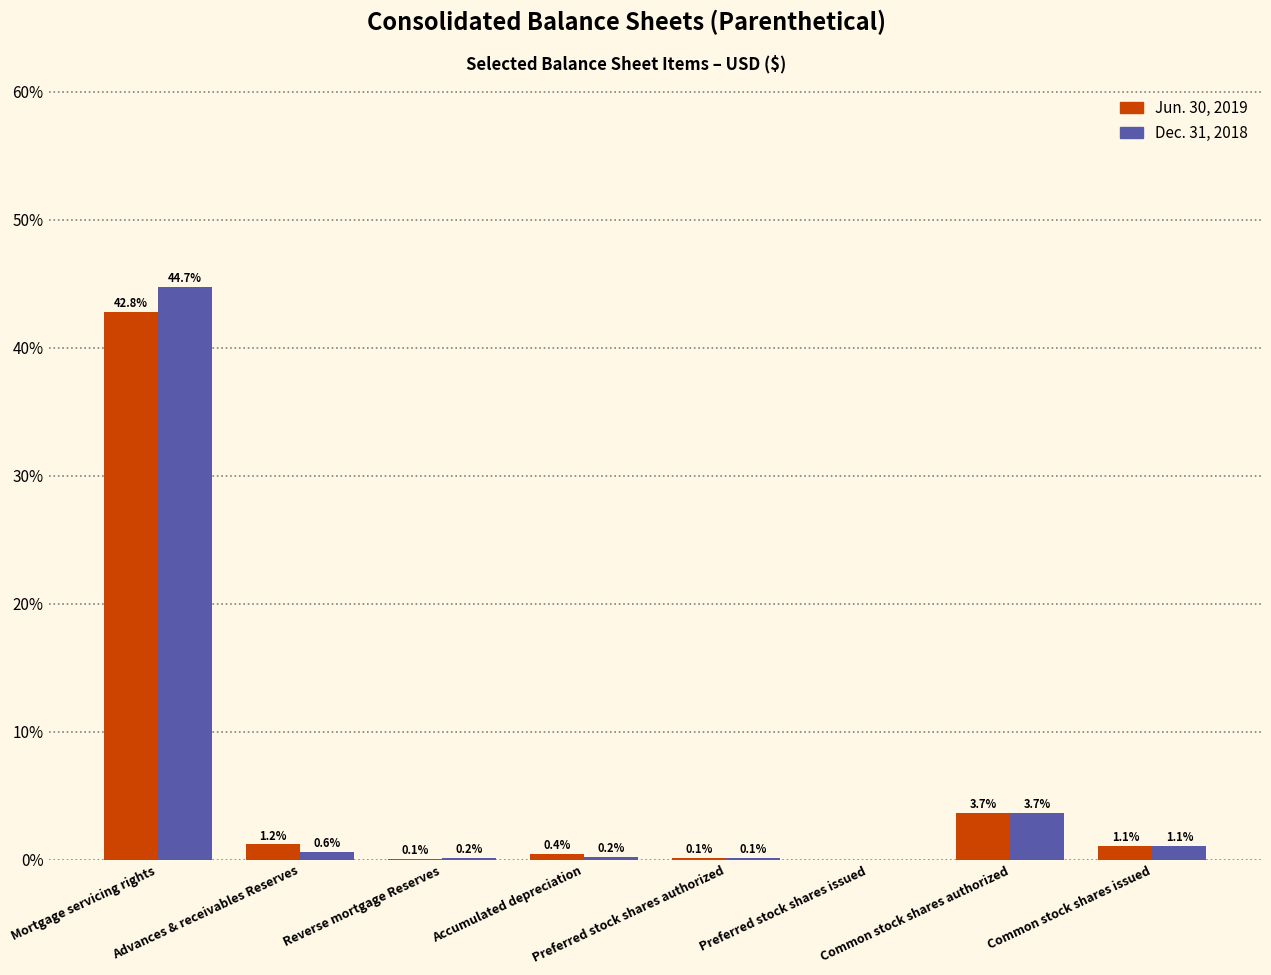

How many groups of bars are there?

8